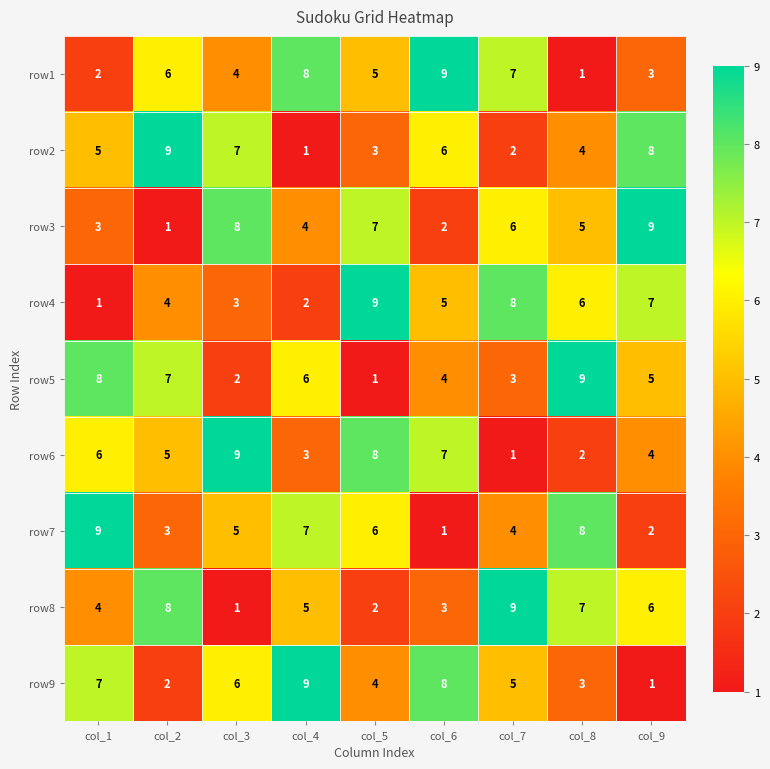

Count the row1 values in the range 3 to 7.

5